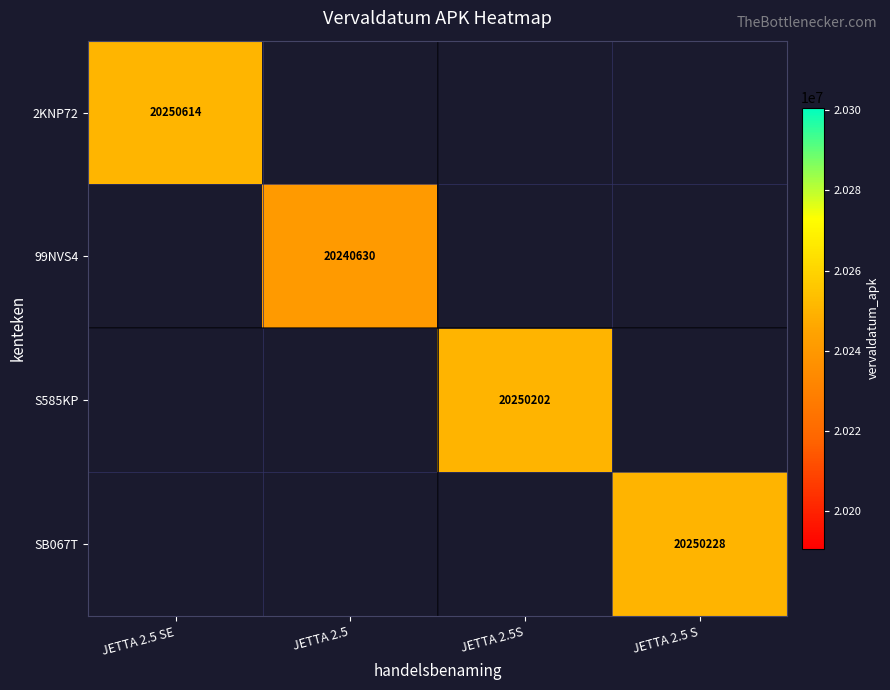

At which category does the chart reach its peak across all series?

JETTA 2.5 SE